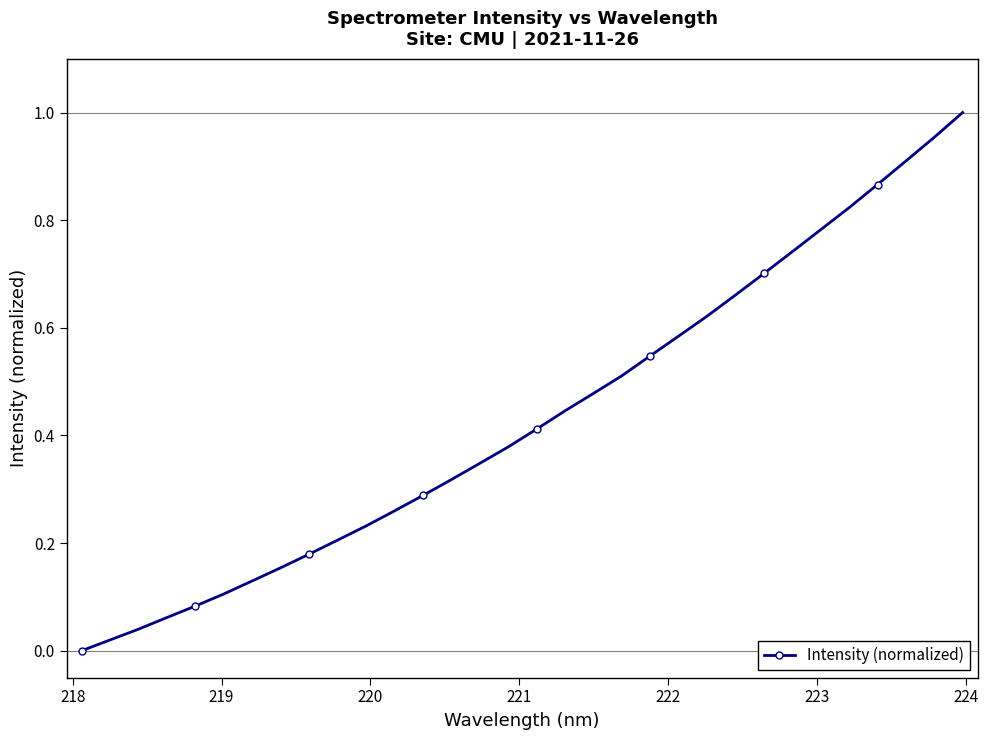

What is the sum of all values?

13.8